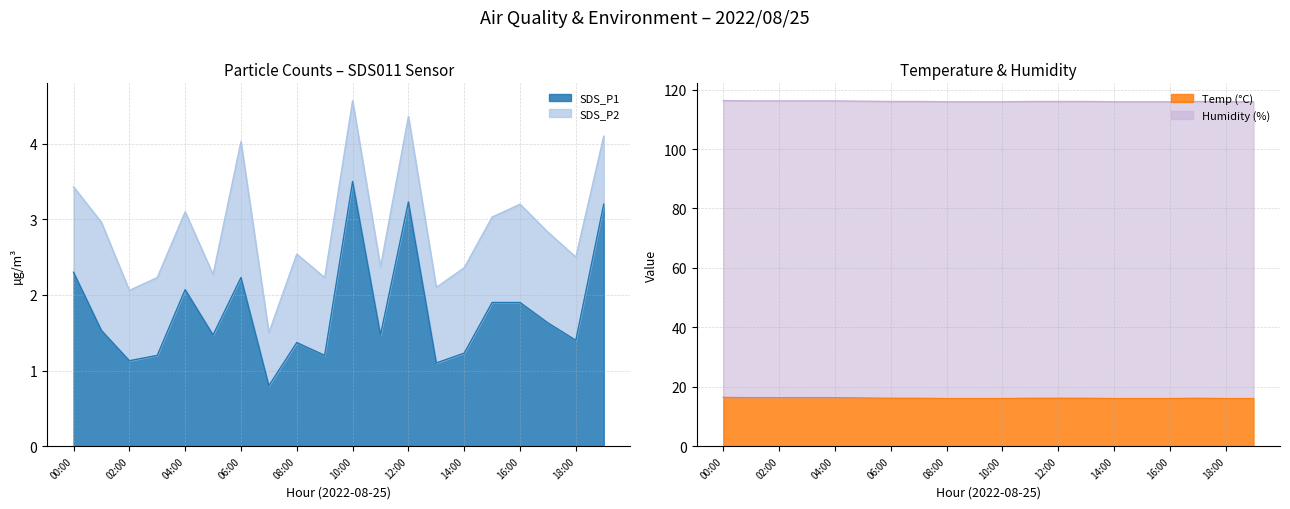

How many categories are shown in the chart?

20